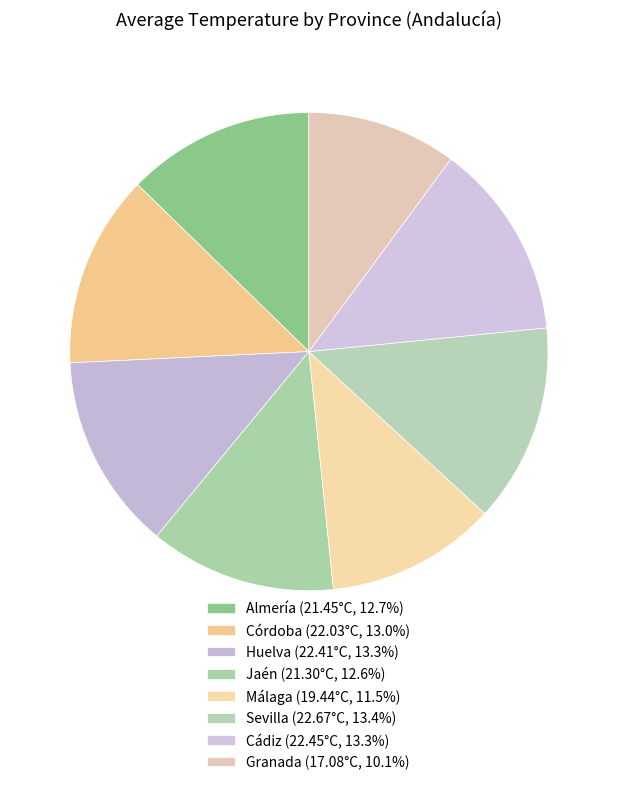

How many slices are in this pie chart?

8